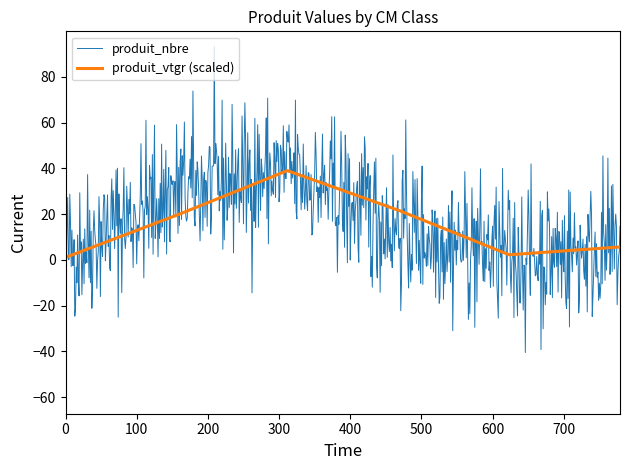

What is the maximum value shown in the chart?

93.2